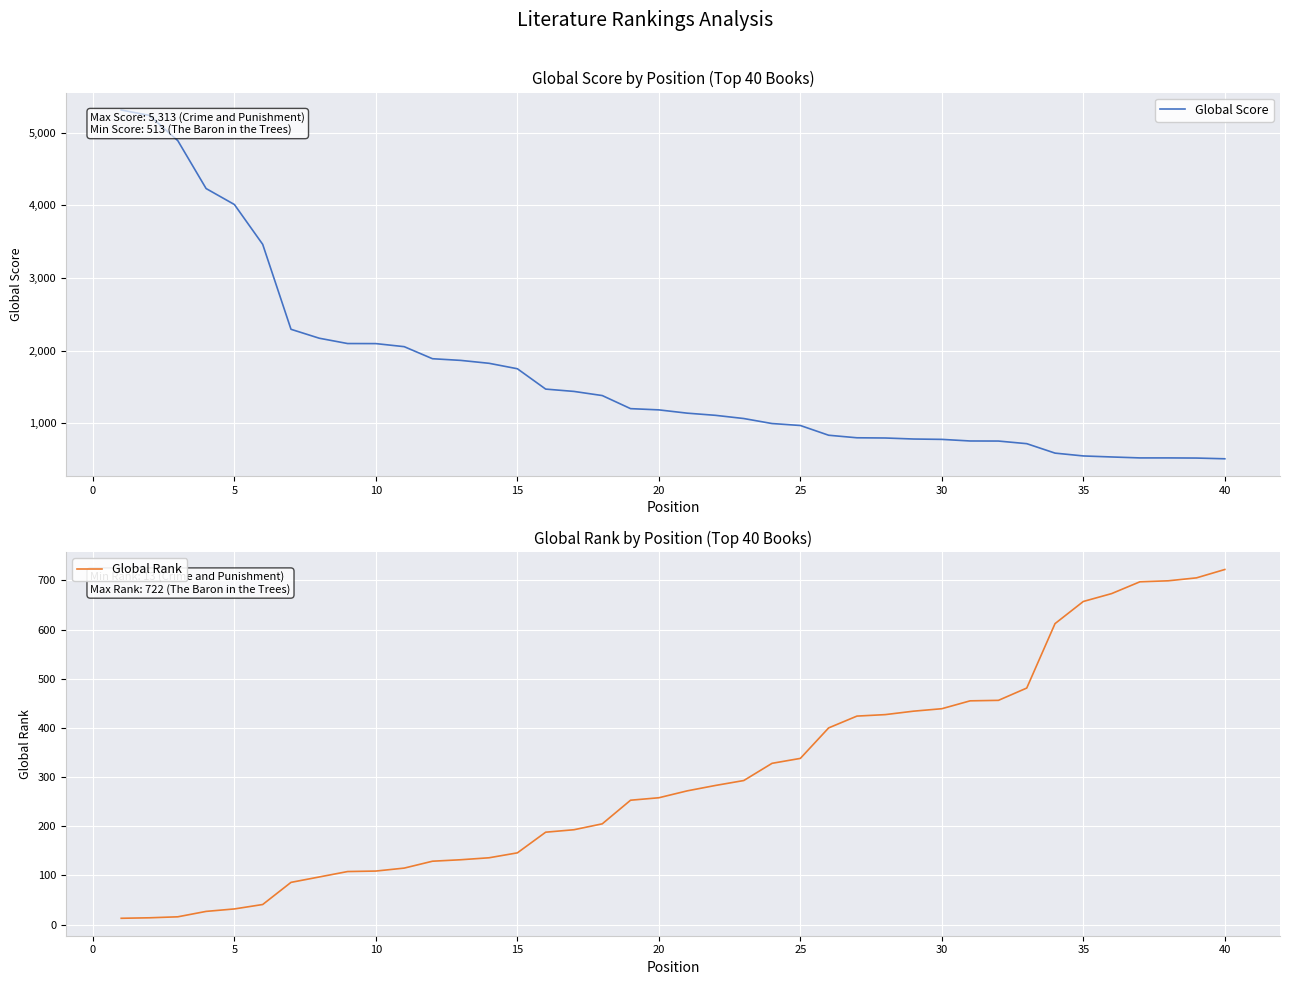

The Global Rank series shows 370 at 35. True or false?

False